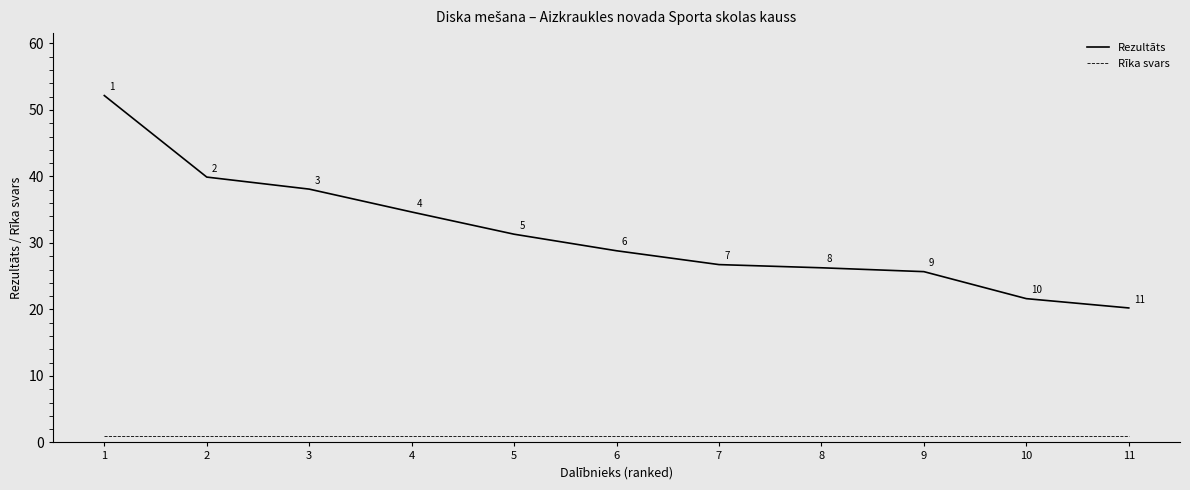

True or false: Rezultāts has a value of 28.2 at 11.

False